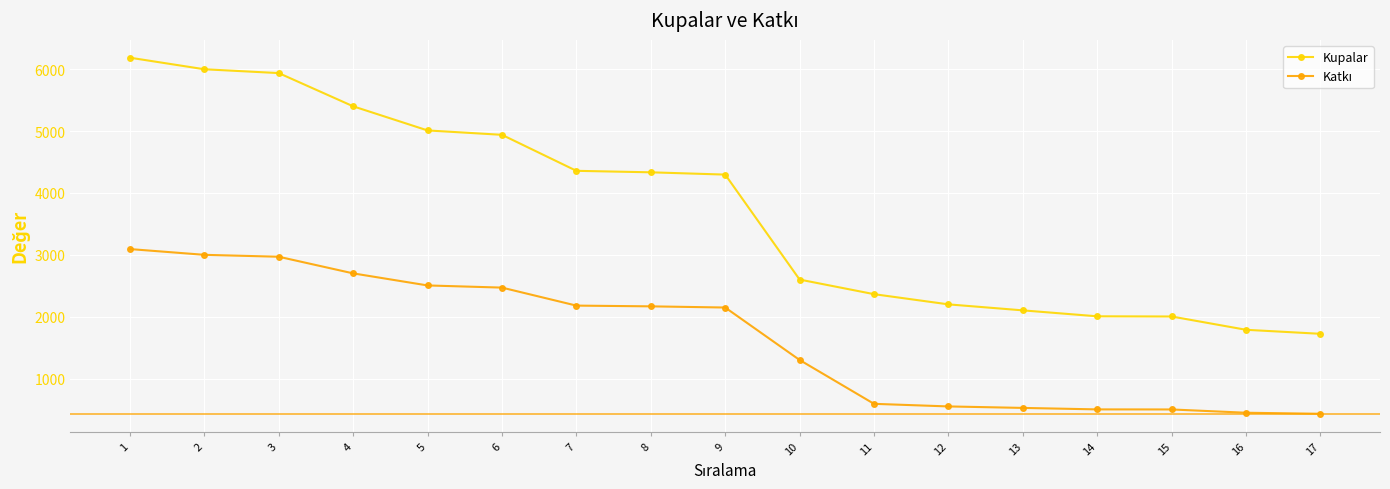

What is the total value across all series at 4?

8101